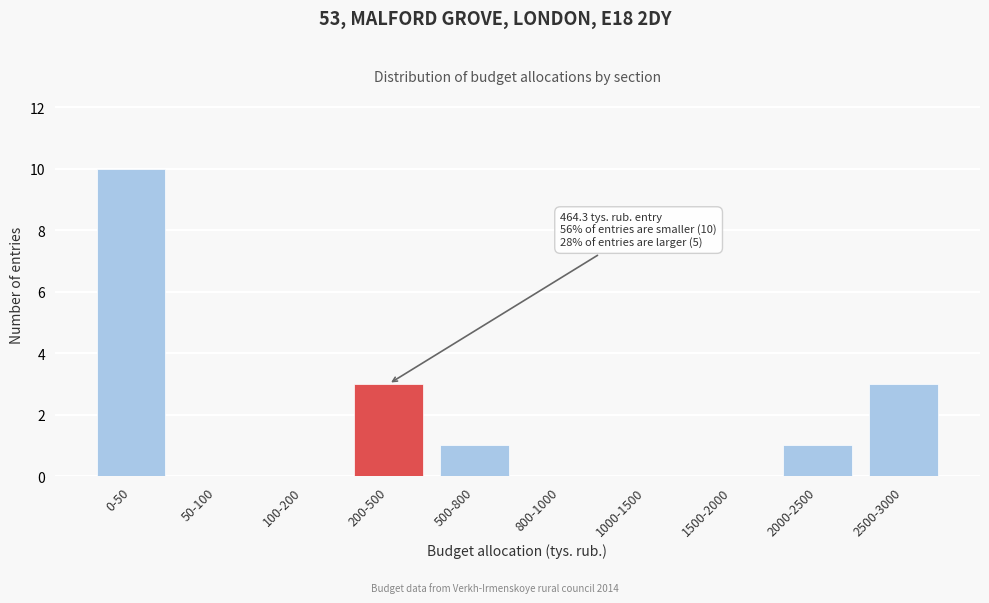

Reading left to right, list all the values displayed in this chart.

0-50=10	50-100=0	100-200=0	200-500=3	500-800=1	800-1000=0	1000-1500=0	1500-2000=0	2000-2500=1	2500-3000=3